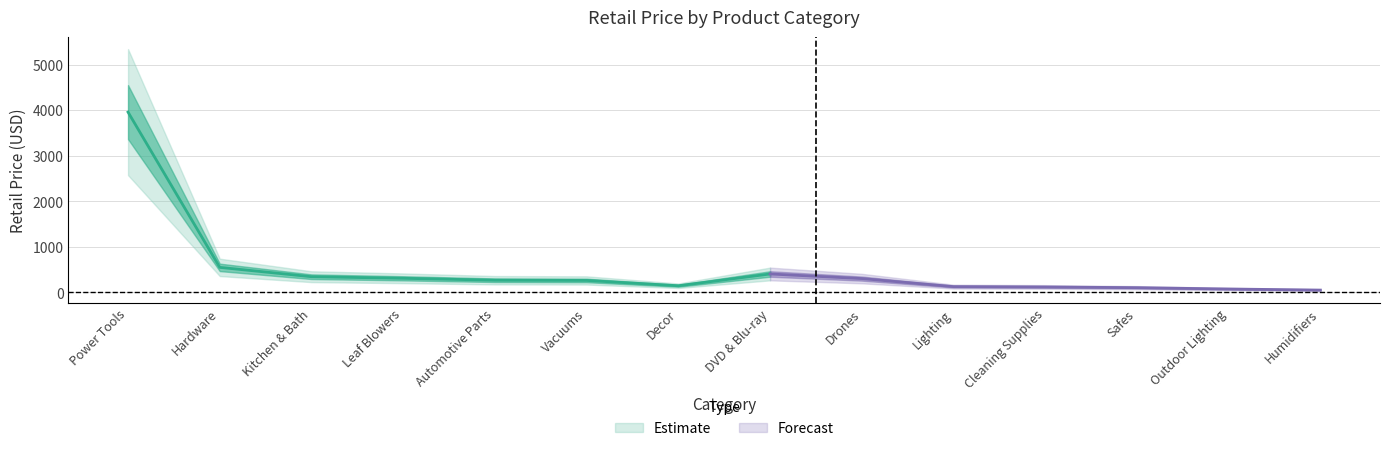

Where is the first local minimum?

Decor